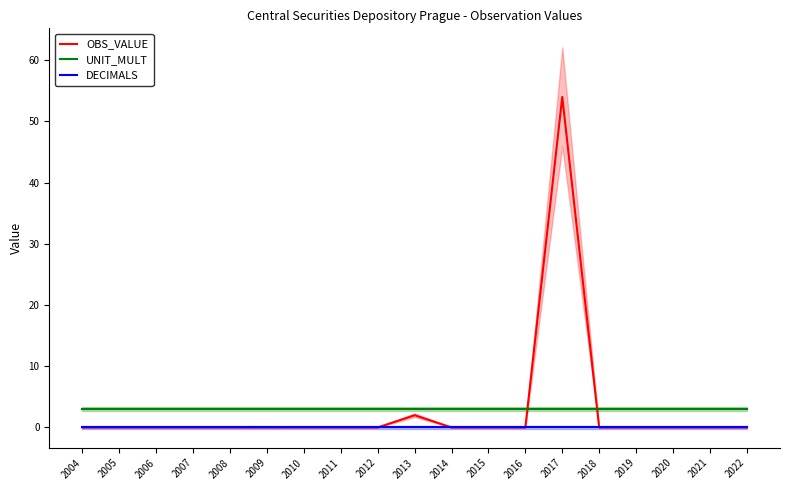

True or false: UNIT_MULT and DECIMALS cross at least once.

False